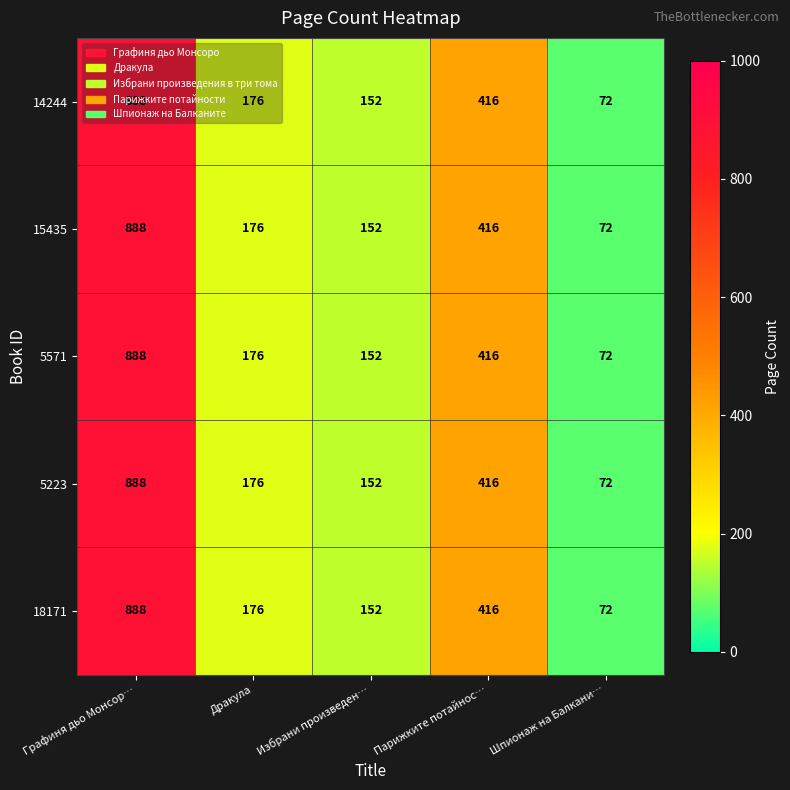

At which label does 5223 first exceed 176?

Графиня дьо Монсор…